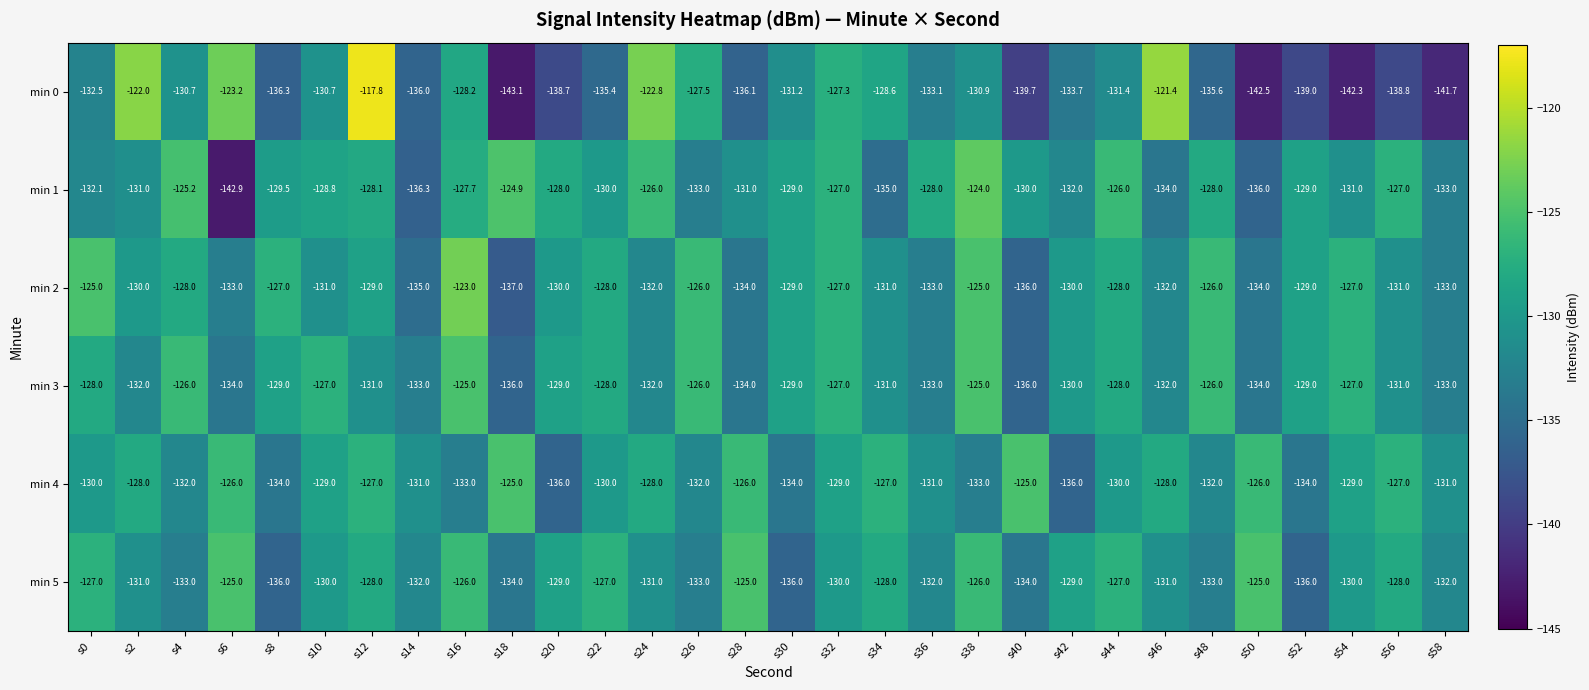

Where is min 3 nearest to the value -130?

s42